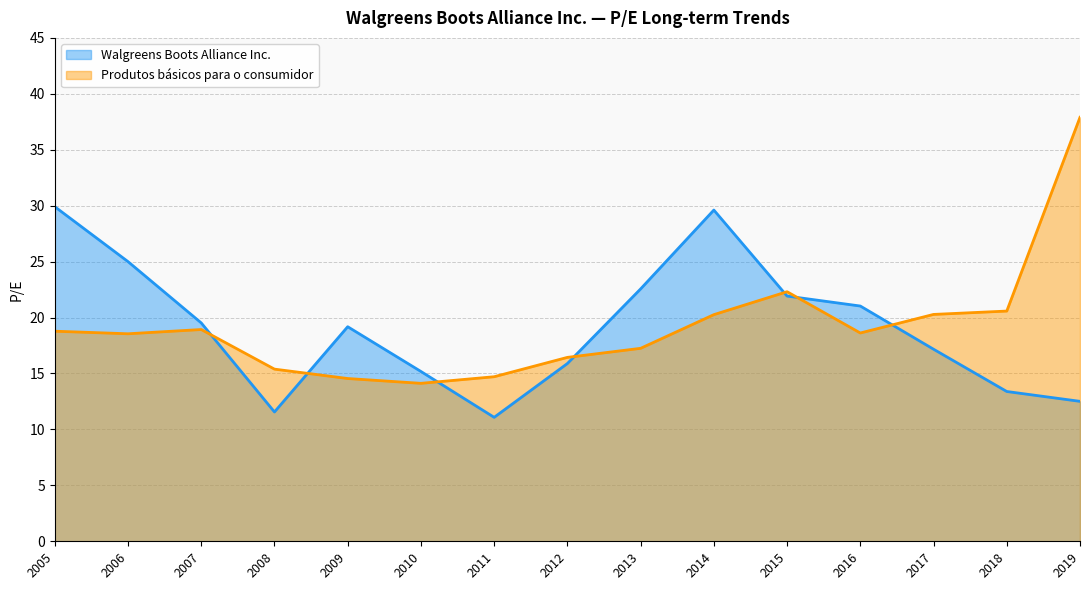

List the series in order of their overall mean, lowest first.

Walgreens Boots Alliance Inc., Produtos básicos para o consumidor